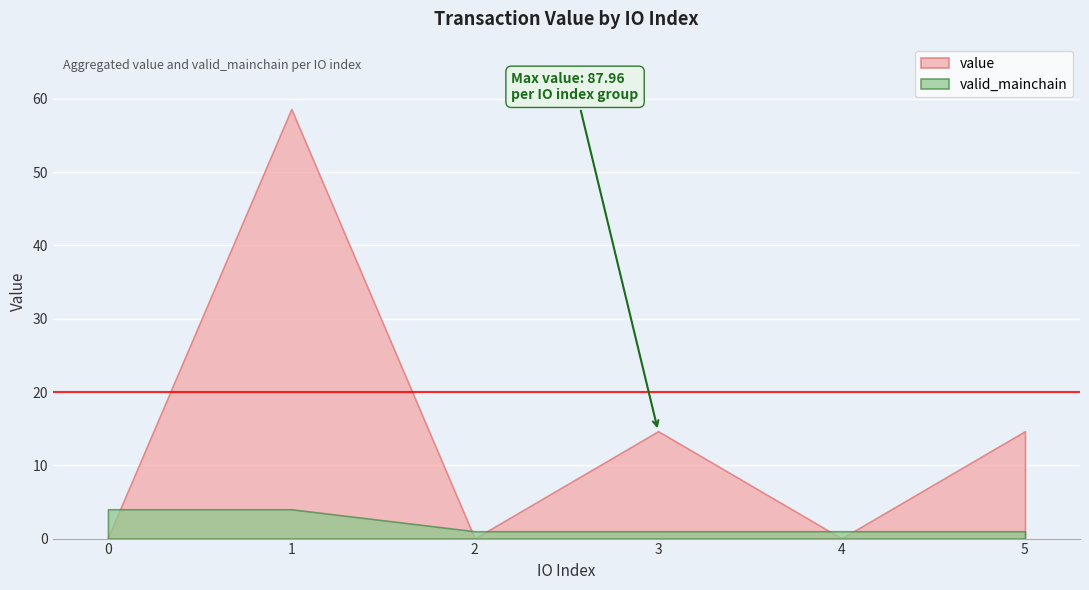

How many lines are shown in the chart?

2